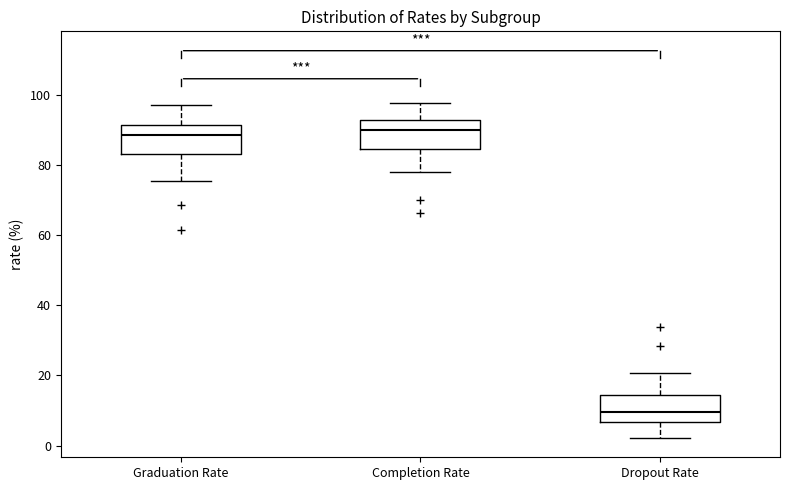

Reading left to right, transcribe this box plot: for each box, give where its median line is, the range the box spans, and where its two whiskers end, as read against the y-axis. The values are not printed on the chart, so give them approximately, as read against the axis.

Graduation Rate: median 88, box 84 to 92, whiskers 76 to 98
Completion Rate: median 90, box 84 to 92, whiskers 78 to 98
Dropout Rate: median 10, box 6 to 14, whiskers 2 to 20